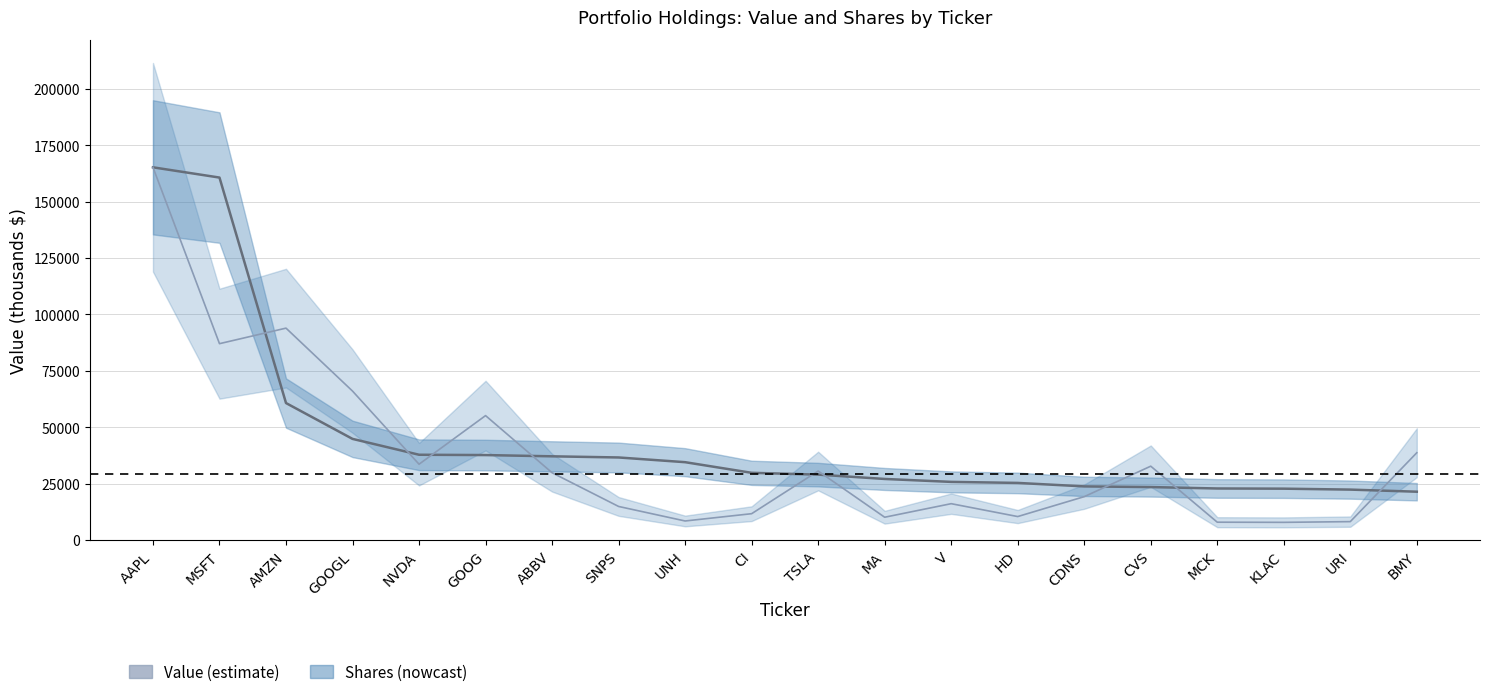

What is the approximate value of Value (estimate) at BMY?

21431.0